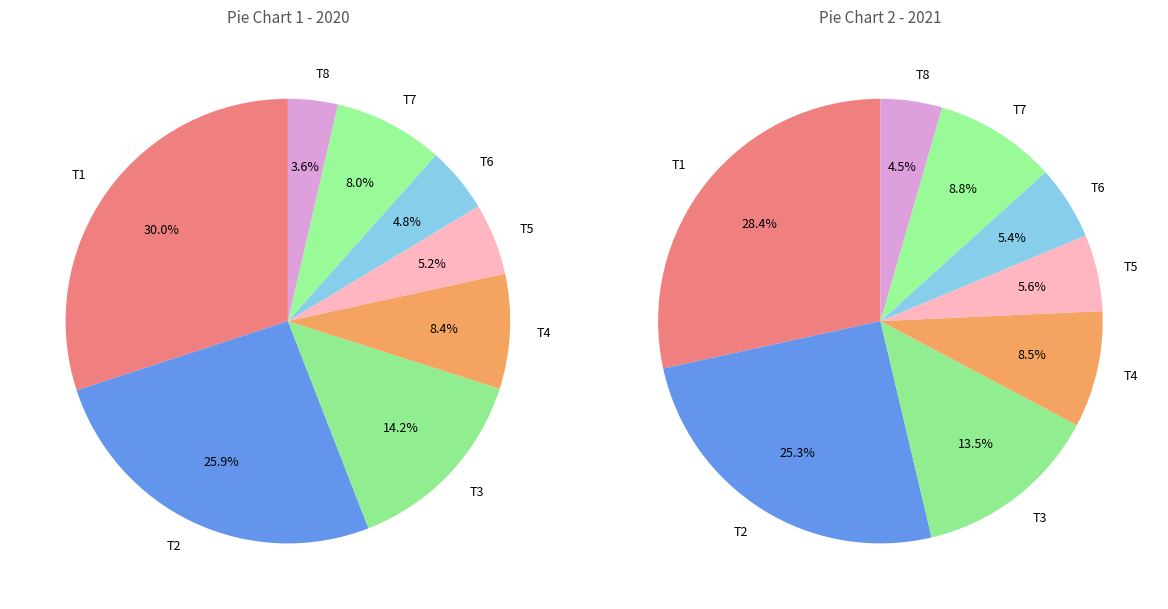

Rank the series by their average value, from highest to lowest.

values_2021, values_2020